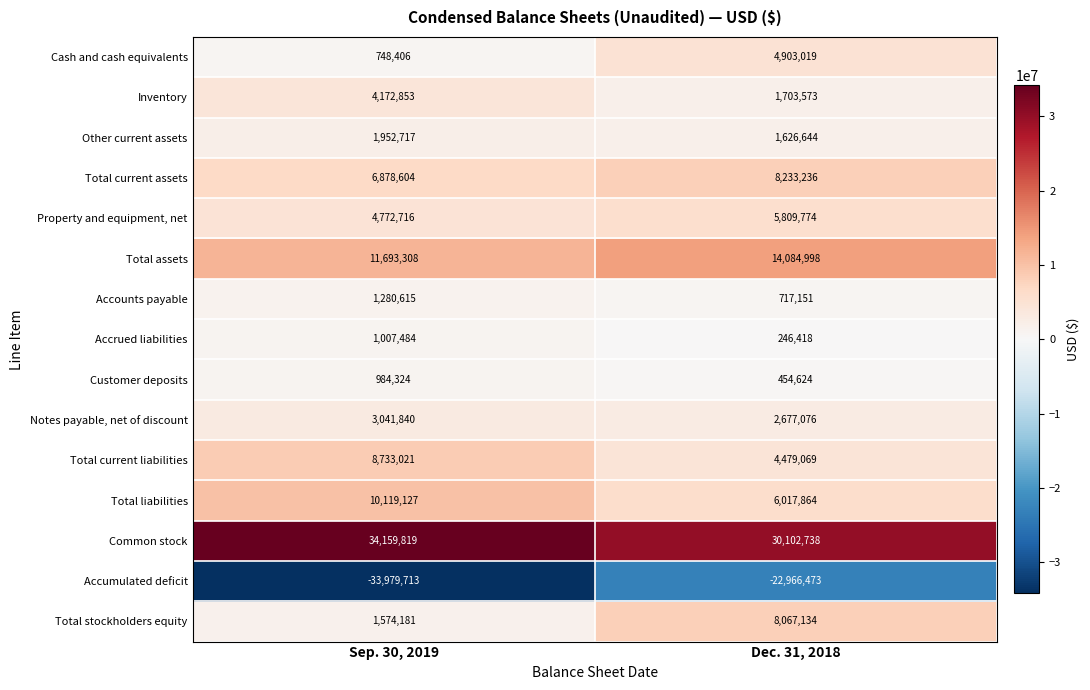

Read the Total current assets value at Dec. 31, 2018.

8233236